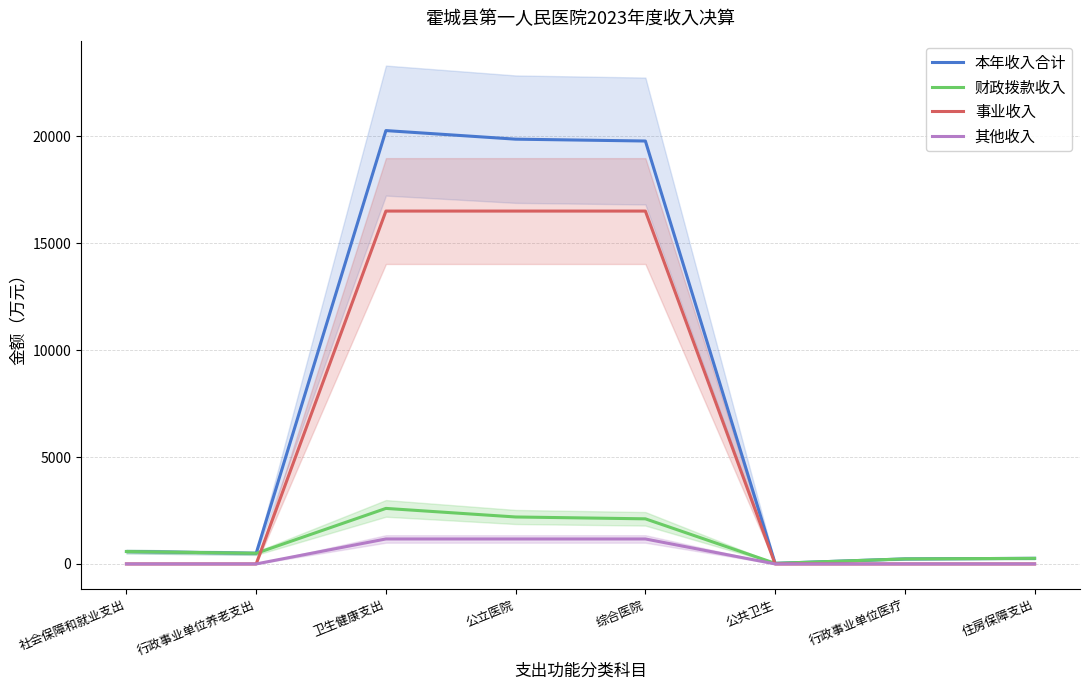

How many positive values does the 事业收入 series have?

3